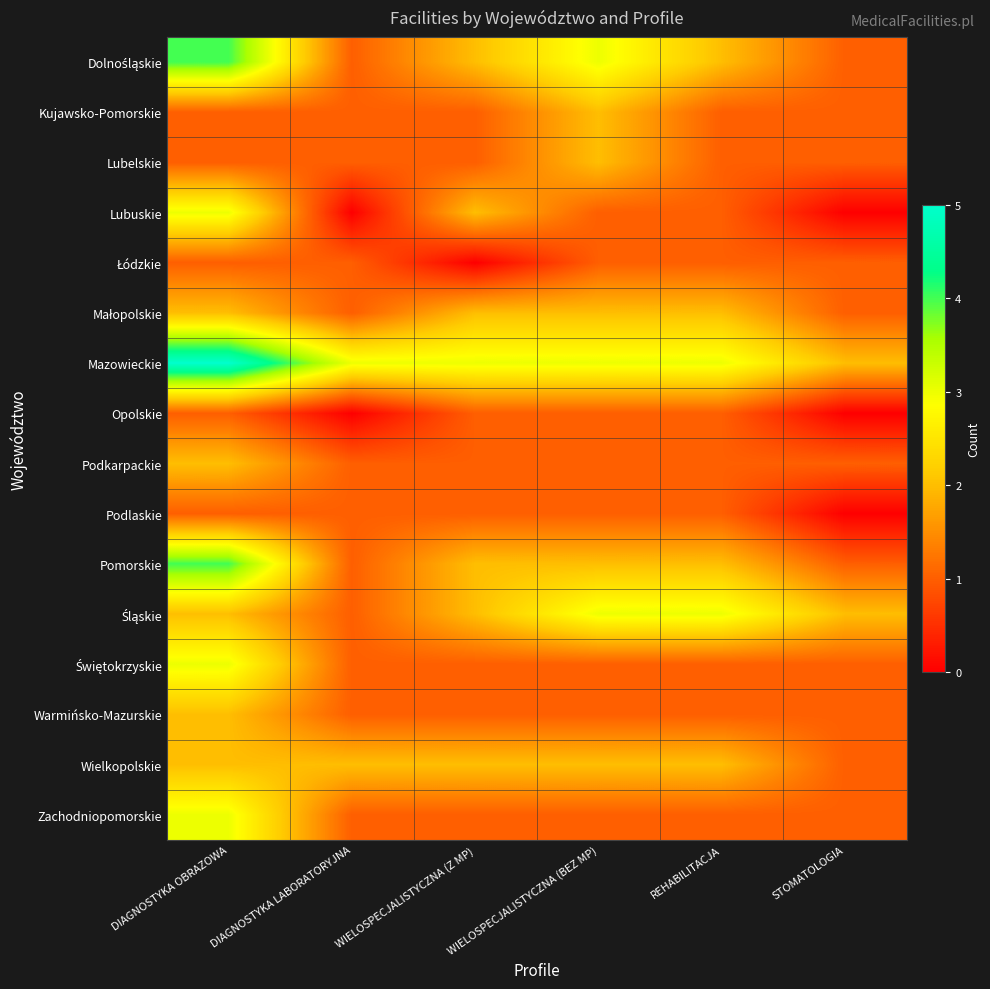

Which label corresponds to the largest value in the chart?

DIAGNOSTYKA OBRAZOWA